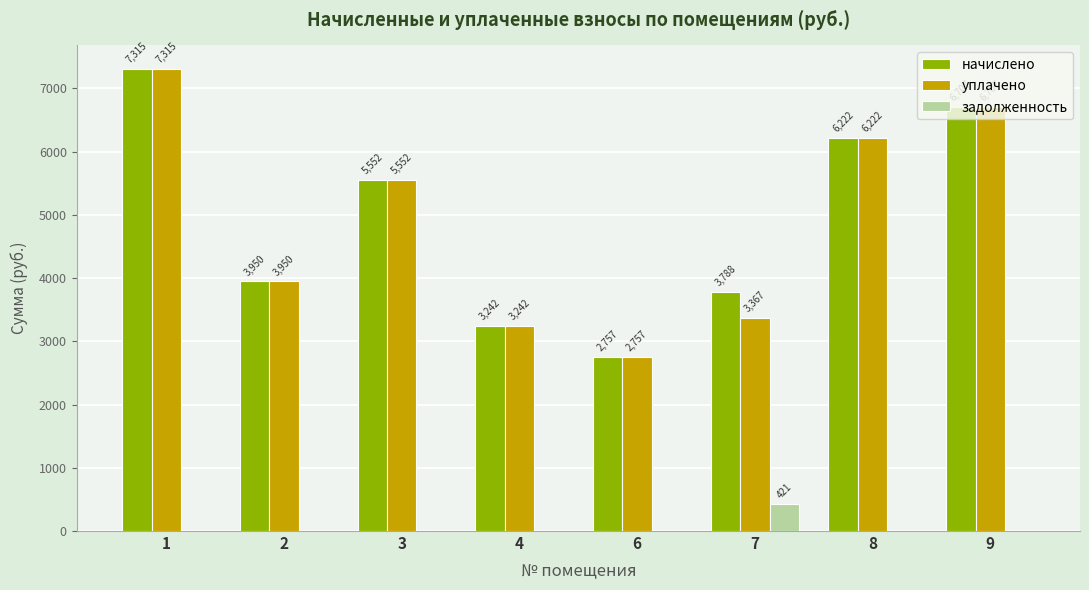

At which label is уплачено closest to 5036?

3